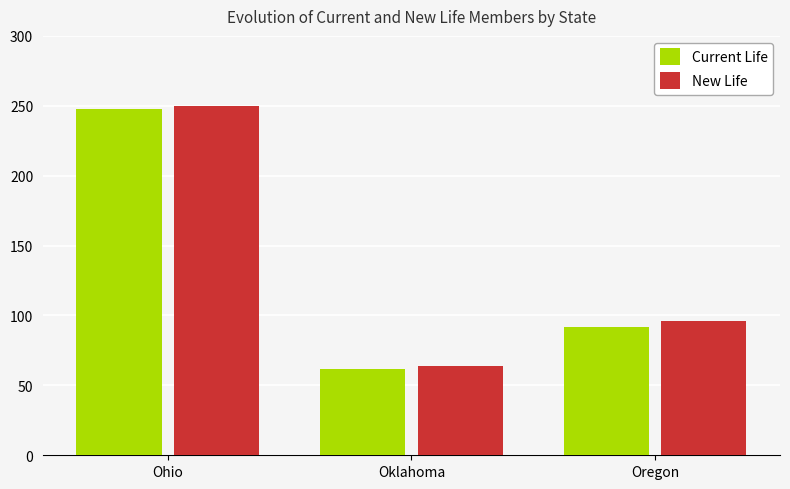

Reading right to left, extract all data points from this chart.

Current Life: Oregon=92	Oklahoma=62	Ohio=248
New Life: Oregon=96	Oklahoma=64	Ohio=250